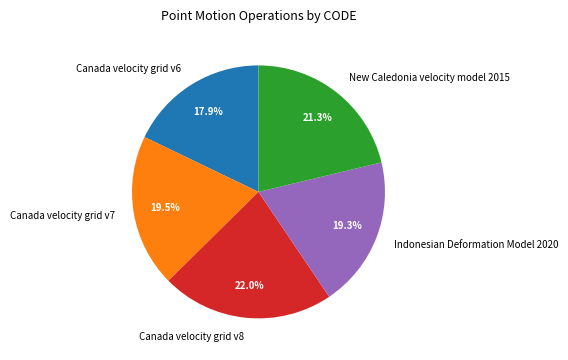

Is there any slice that represents more than half of the pie?

No